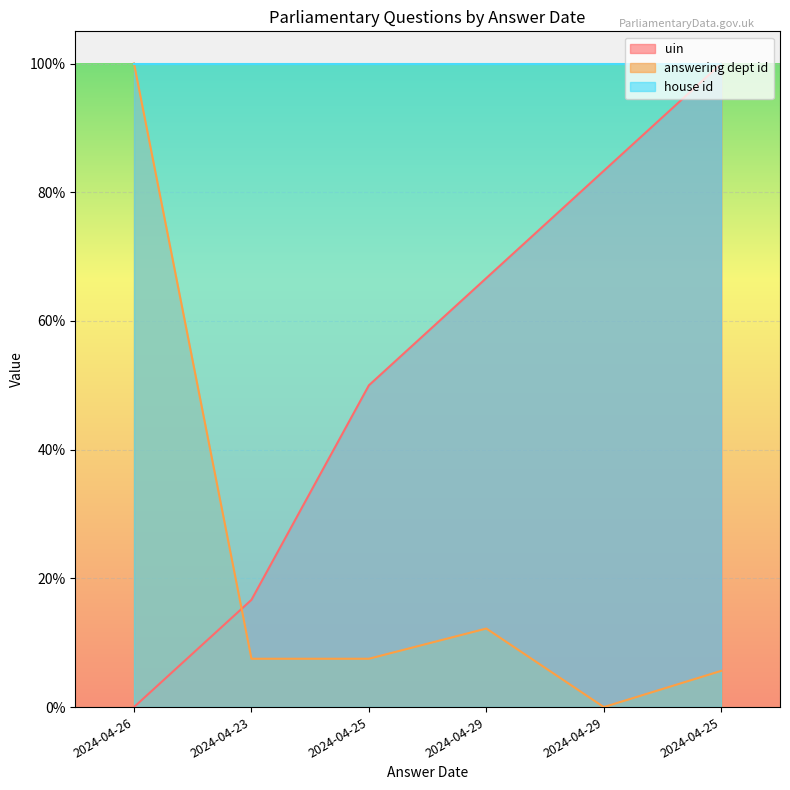

The answering dept id series shows 4.0 at 2024-04-29. True or false?

False